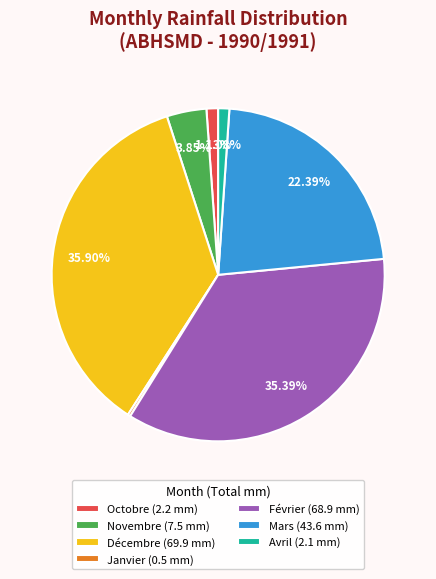

Between Décembre (69.9 mm) and Février (68.9 mm), which is larger?

Décembre (69.9 mm)